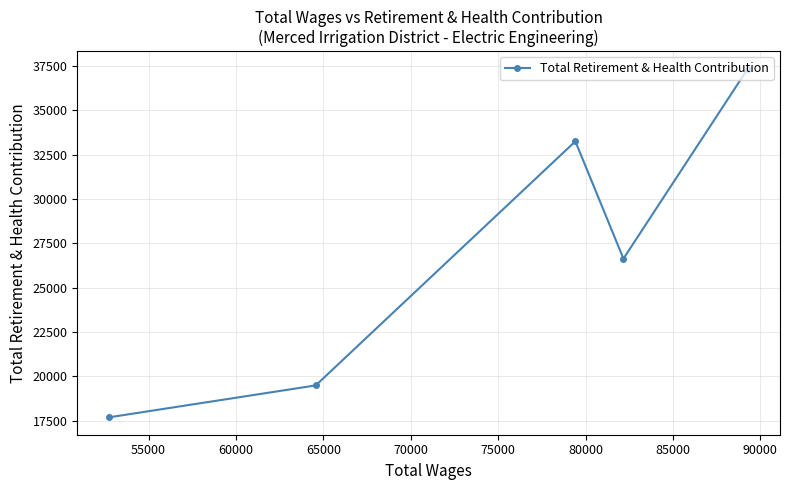

What is the difference between the second highest and second lowest values?

13768.5